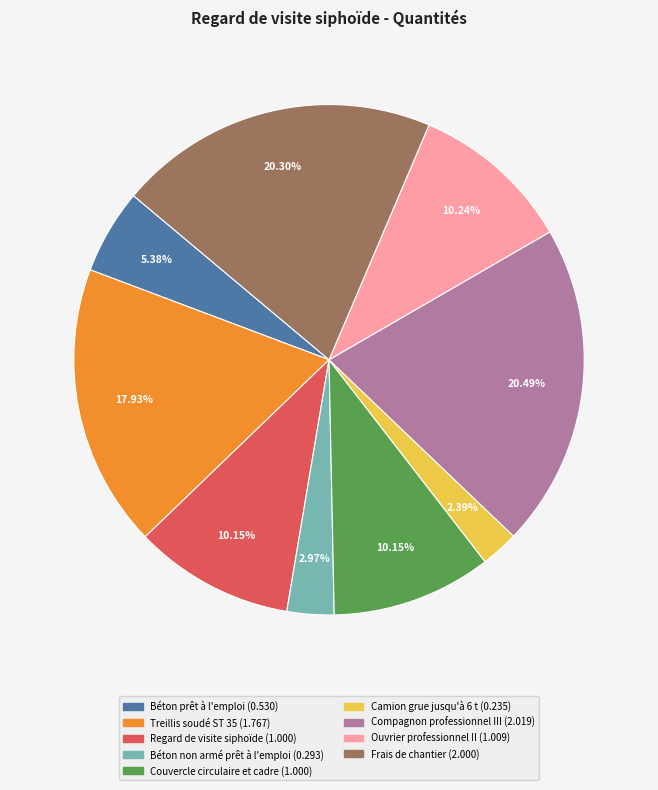

Is Couvercle circulaire et cadre the majority of the pie?

No